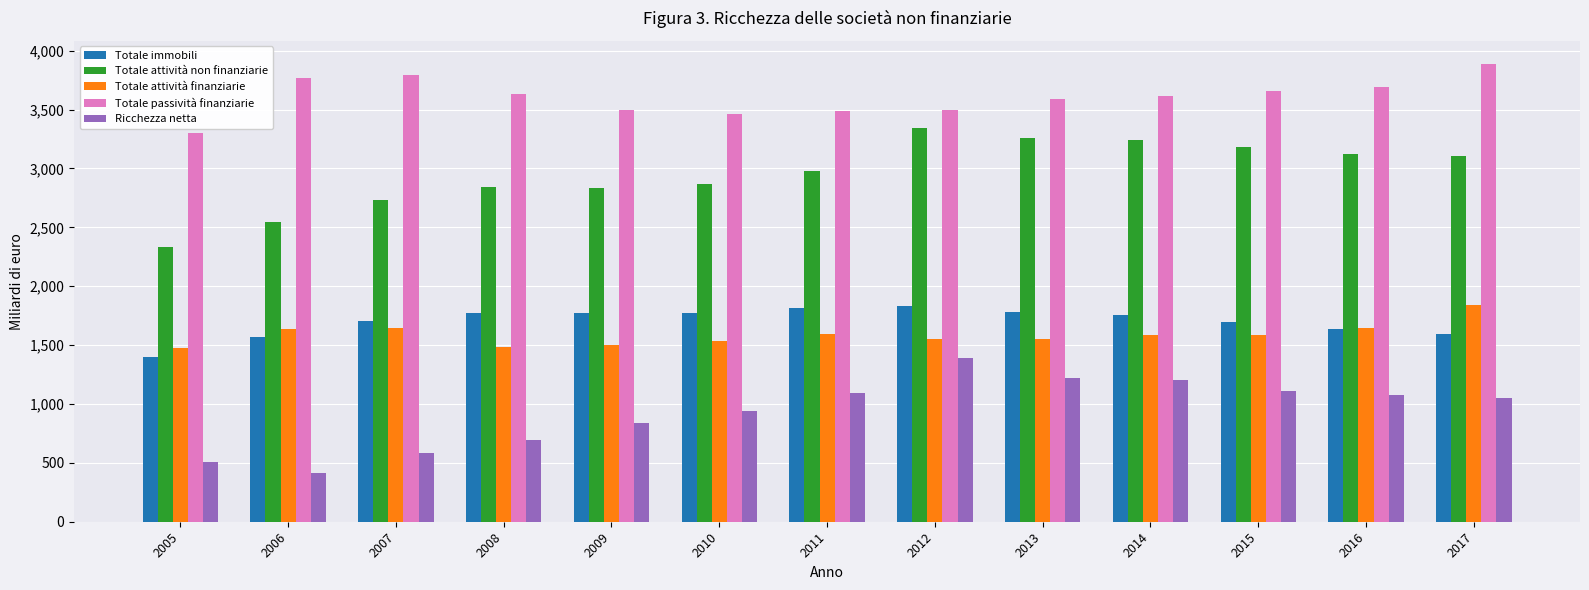

At 2012, list the series in order from largest to smallest.

Totale passività finanziarie, Totale attività non finanziarie, Totale immobili, Totale attività finanziarie, Ricchezza netta